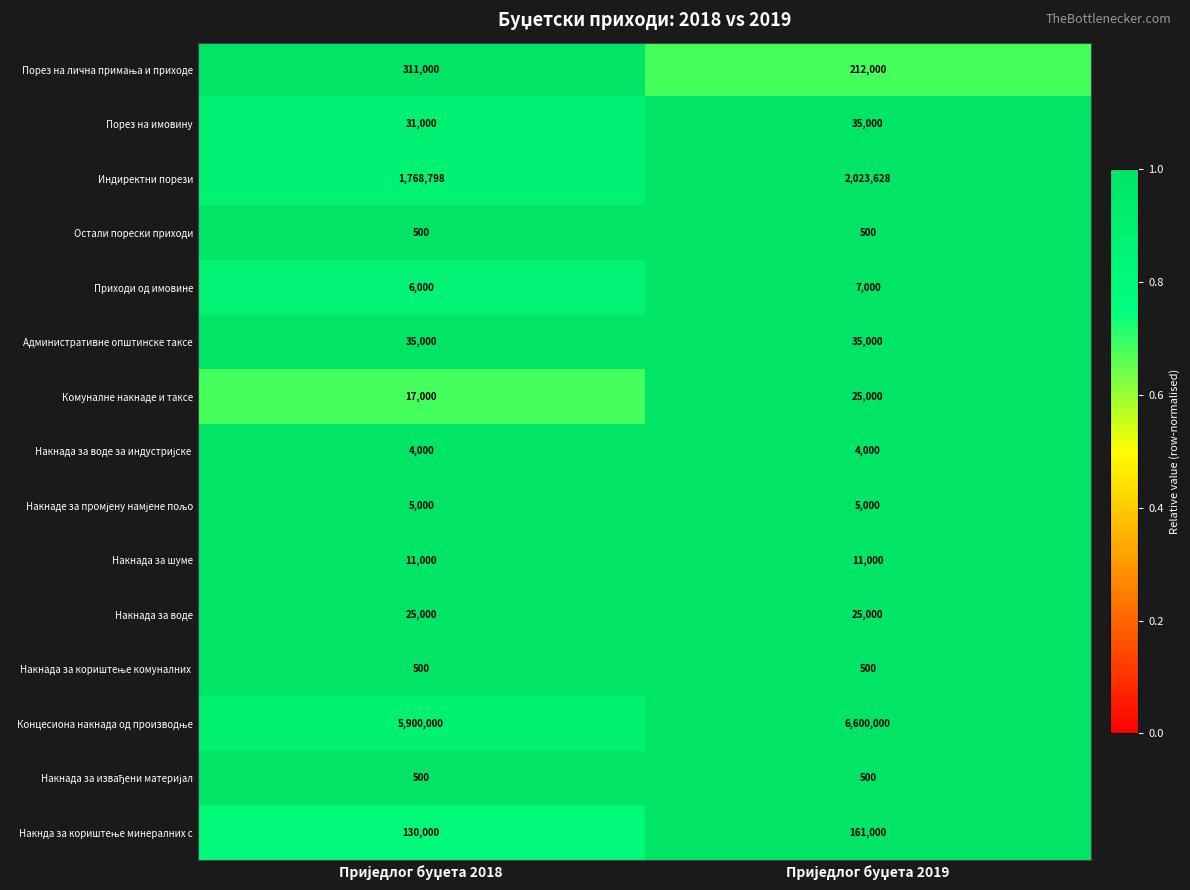

What is the greatest value displayed?

6600000